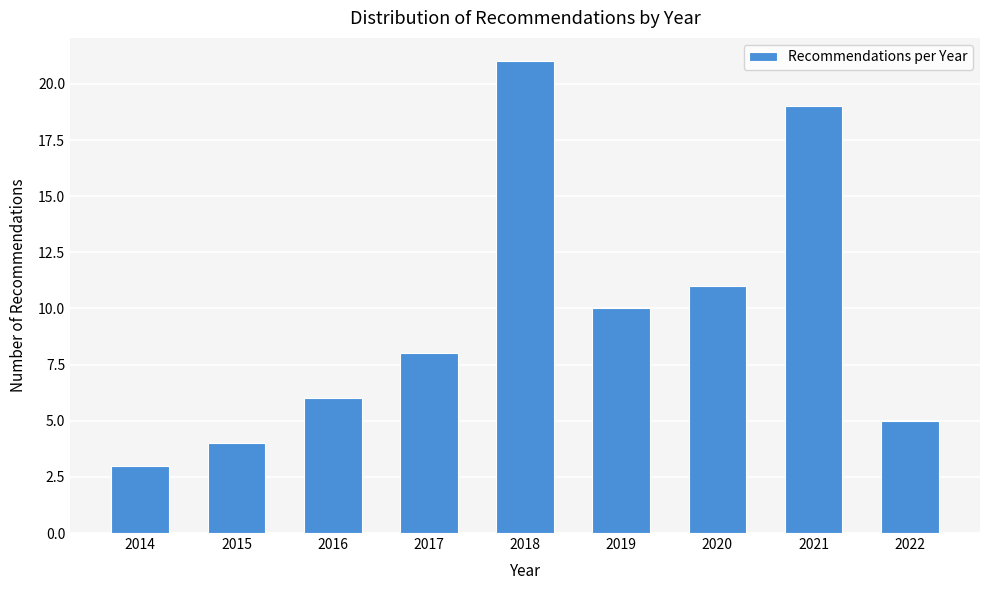

Reading right to left, transcribe all the data shown in this chart.

2022=5	2021=19	2020=11	2019=10	2018=21	2017=8	2016=6	2015=4	2014=3